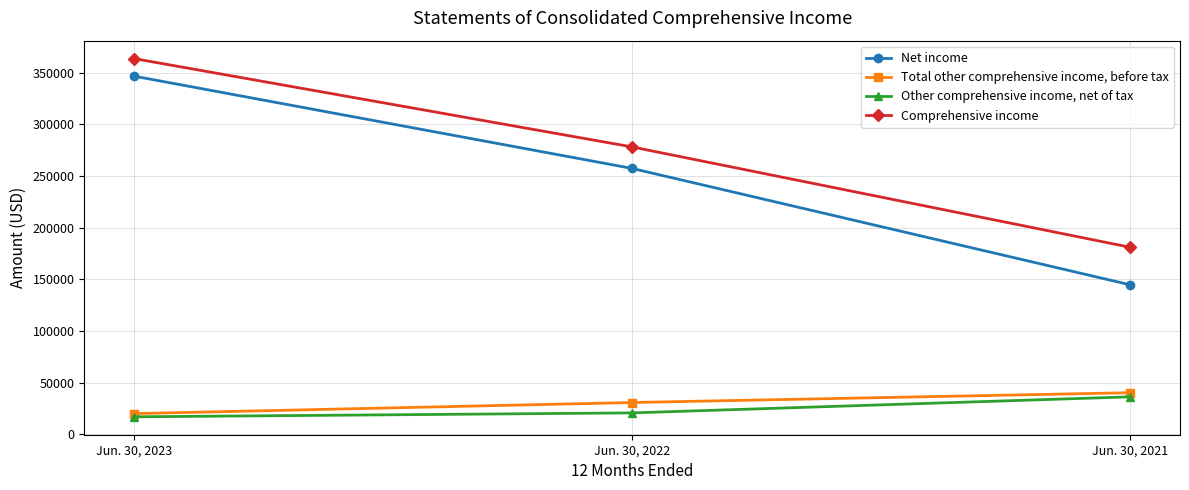

Is the value of Total other comprehensive income, before tax at Jun. 30, 2021 greater than the value of Comprehensive income at Jun. 30, 2023?

No